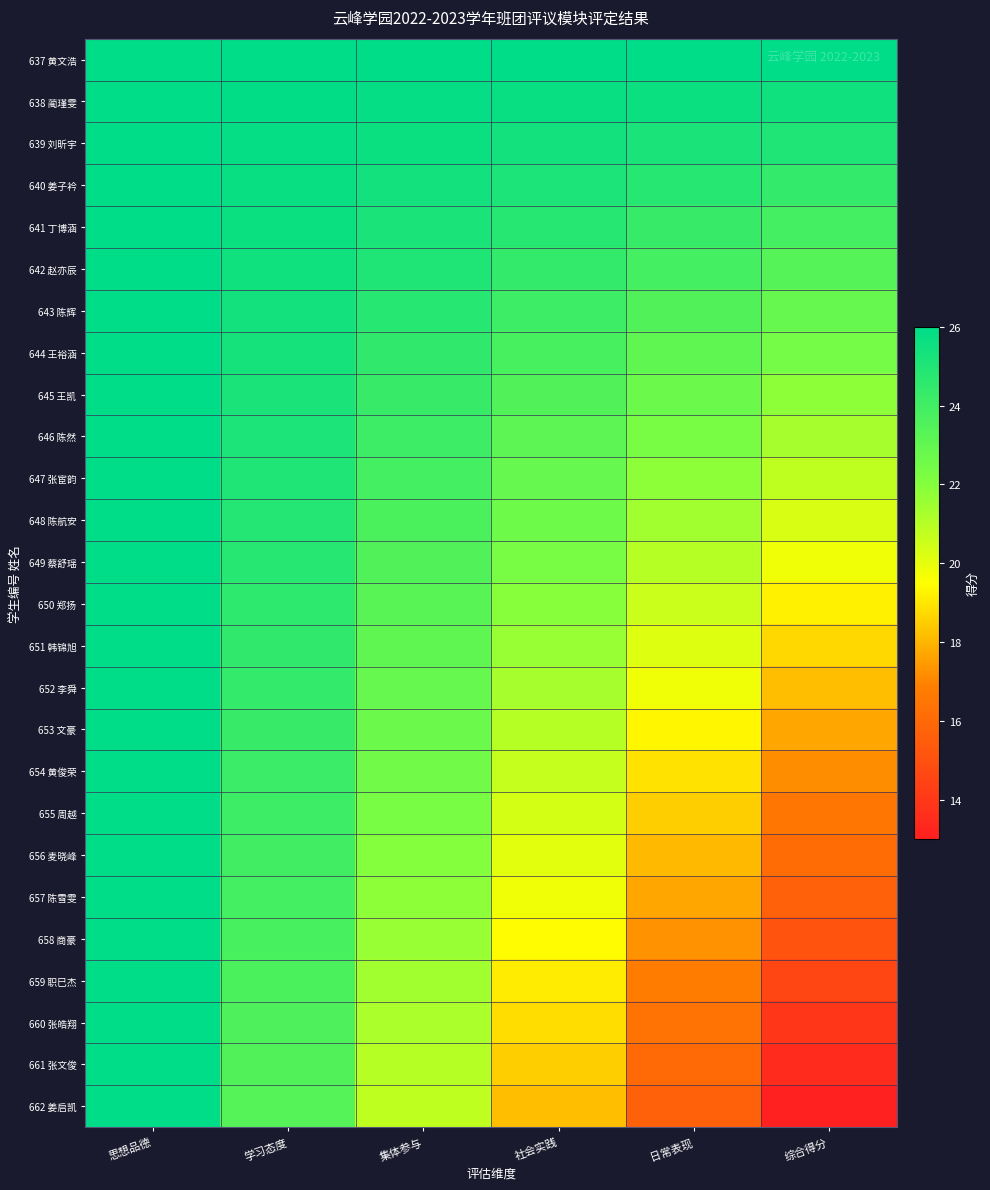

What is the total value across all series at 综合得分?

507.0